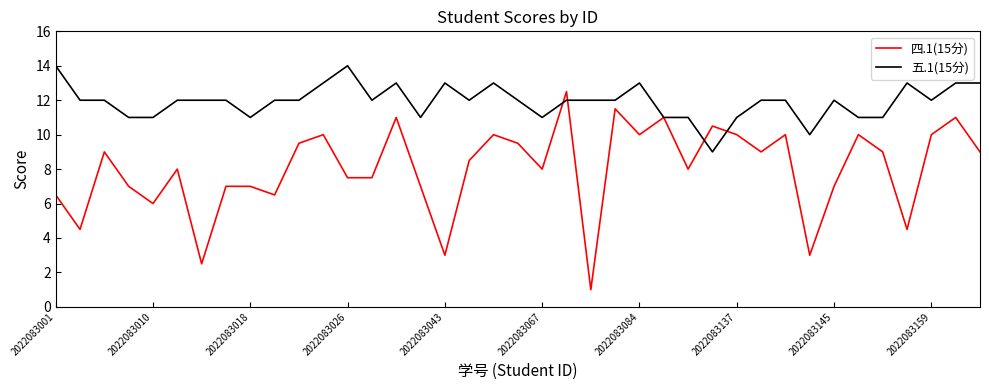

Reading left to right, what are all the values shown in this chart?

四.1(15分): 6.5	4.5	9.0	7.0	6.0	8.0	2.5	7.0	7.0	6.5	9.5	10.0	7.5	7.5	11.0	7.0	3.0	8.5	10.0	9.5	8.0	12.5	1.0	11.5	10.0	11.0	8.0	10.5	10.0	9.0	10.0	3.0	7.0	10.0	9.0	4.5	10.0	11.0	9.0
五.1(15分): 14.0	12.0	12.0	11.0	11.0	12.0	12.0	12.0	11.0	12.0	12.0	13.0	14.0	12.0	13.0	11.0	13.0	12.0	13.0	12.0	11.0	12.0	12.0	12.0	13.0	11.0	11.0	9.0	11.0	12.0	12.0	10.0	12.0	11.0	11.0	13.0	12.0	13.0	13.0